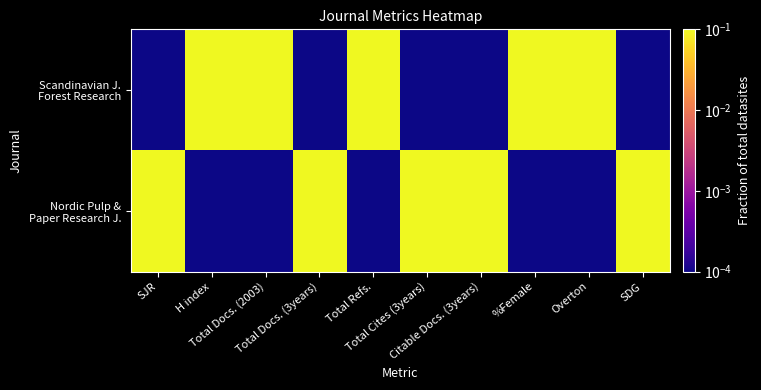

At which category is the sum across all series the highest?

SJR